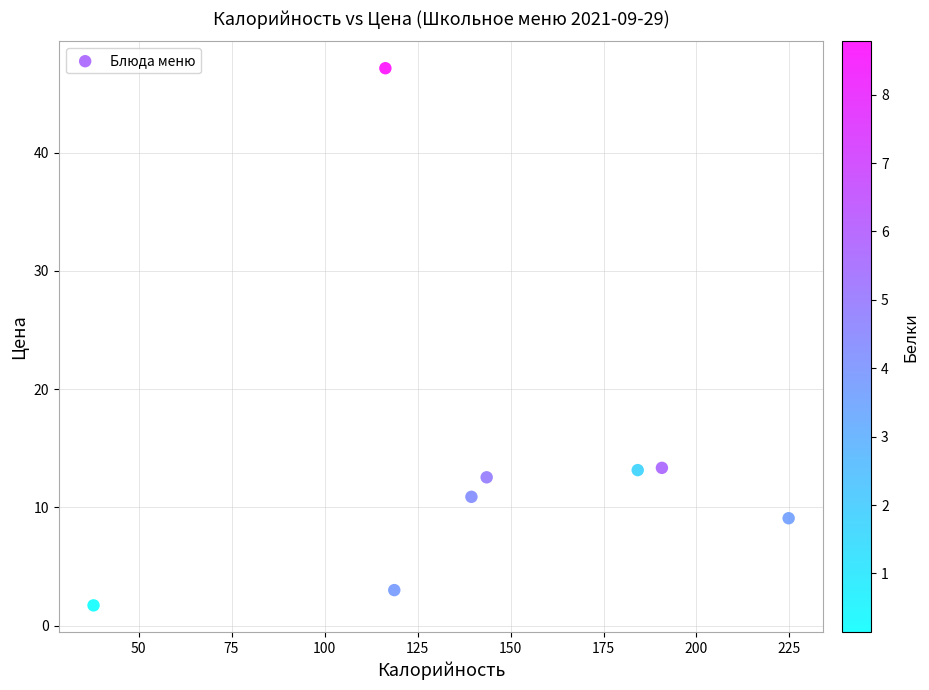

What is the range of Y values (max minus min)?

45.4